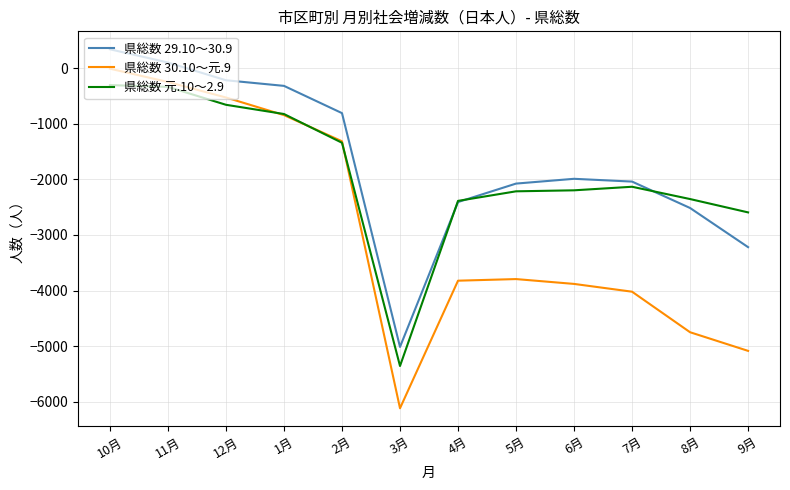

At which category is the sum across all series the highest?

10月